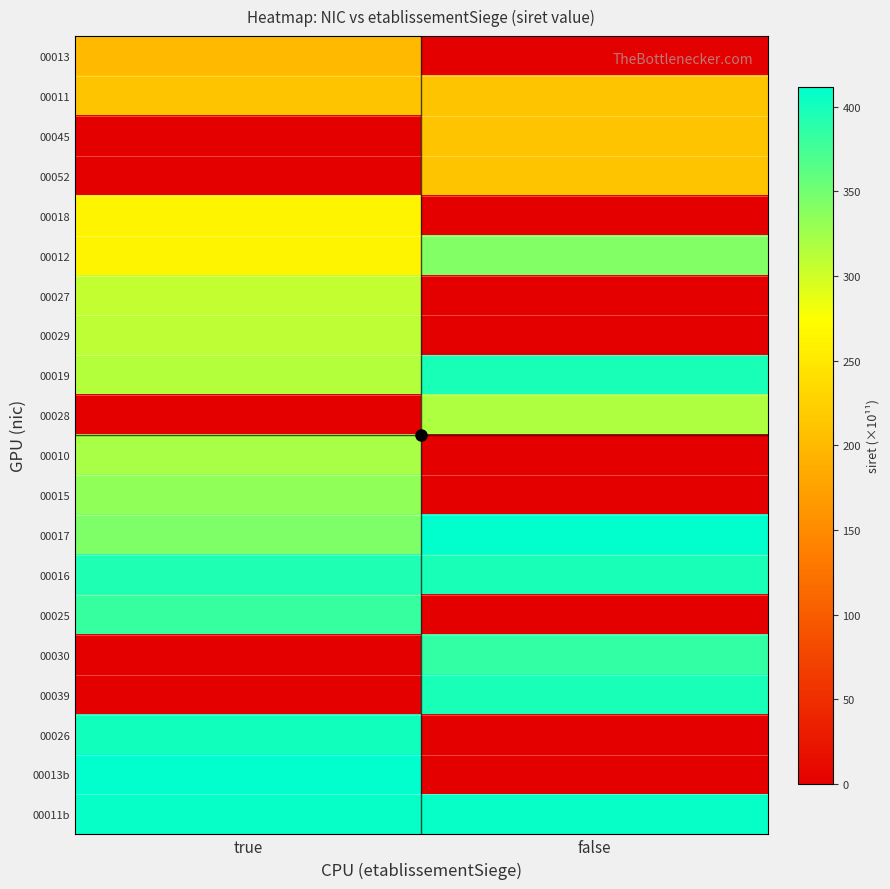

What is the spread (max minus min) of values at true?

410.3